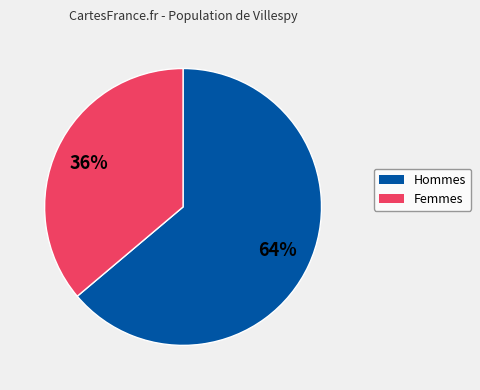

Does any single category account for the majority?

Yes